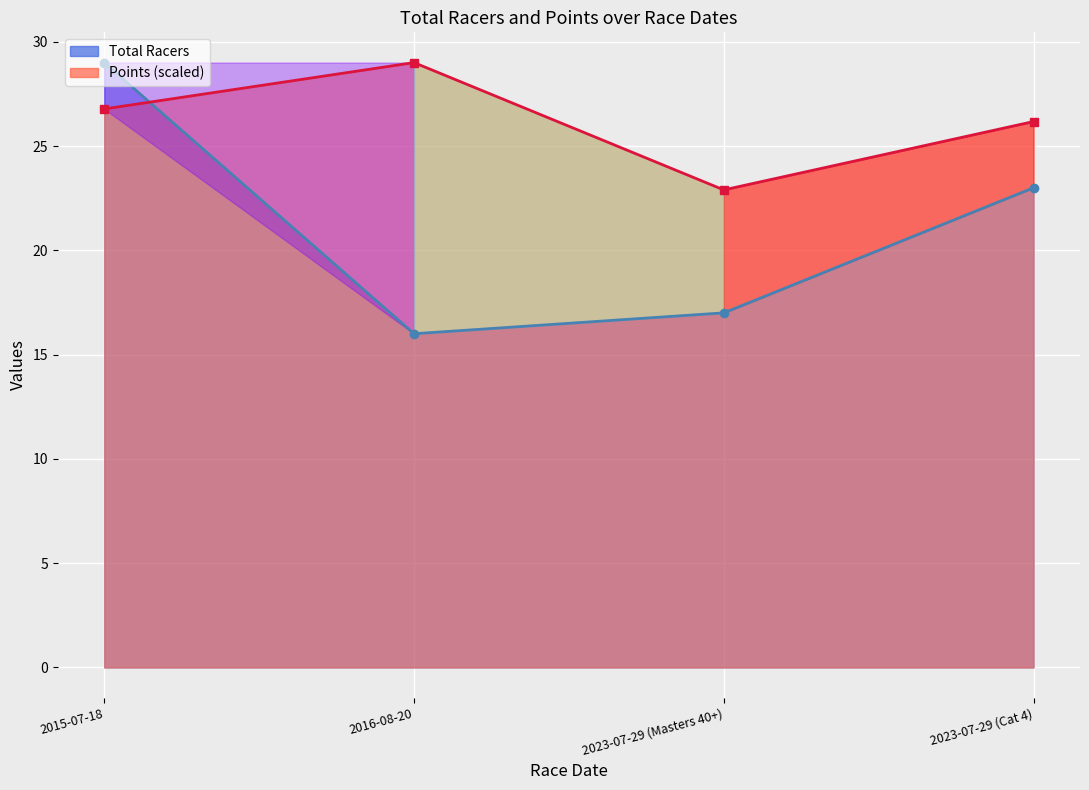

What are all the series names shown in the legend?

Total Racers, Points